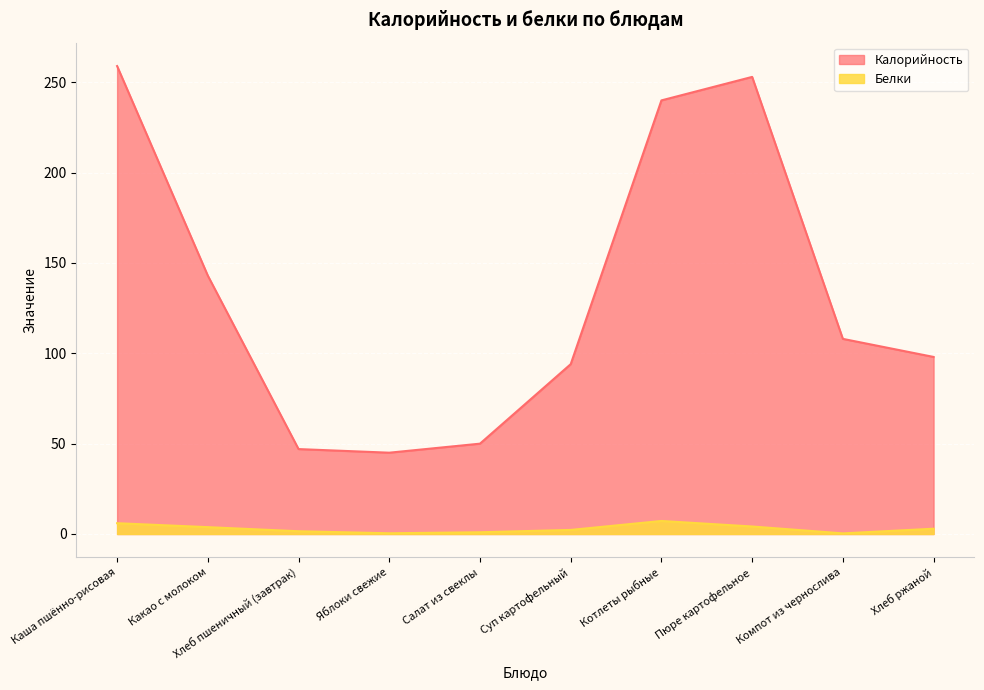

Is the value of Калорийность at Суп картофельный greater than the value of Белки at Каша пшённо-рисовая?

Yes